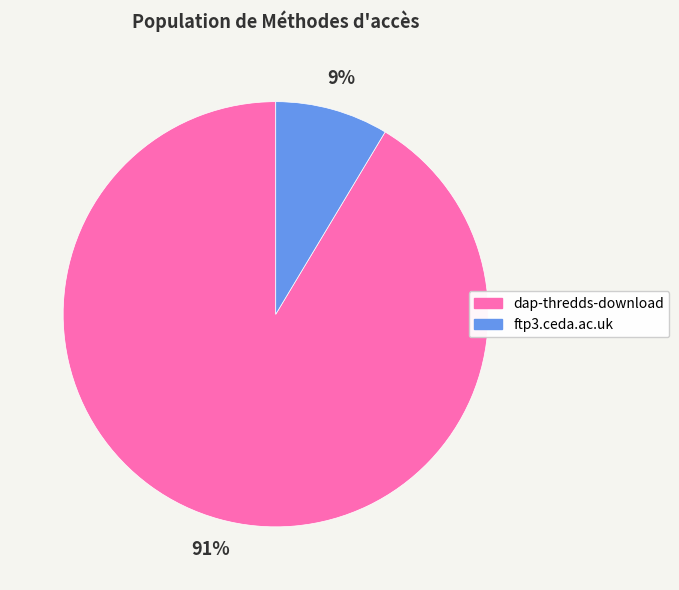

To the nearest percent, what is the combined percentage of ftp3.ceda.ac.uk and dap-thredds-download?

100%